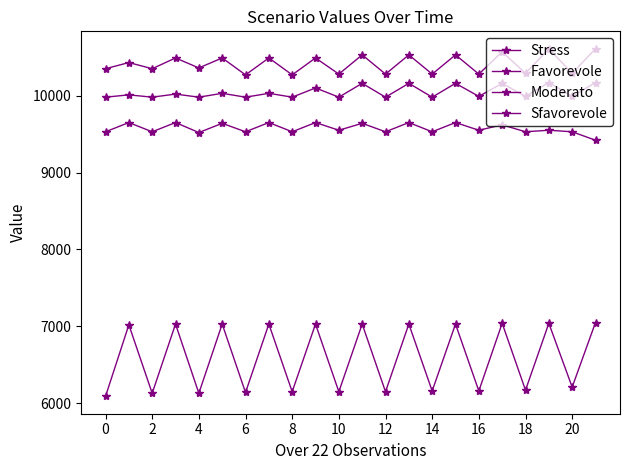

What is the maximum value shown in the chart?

10610